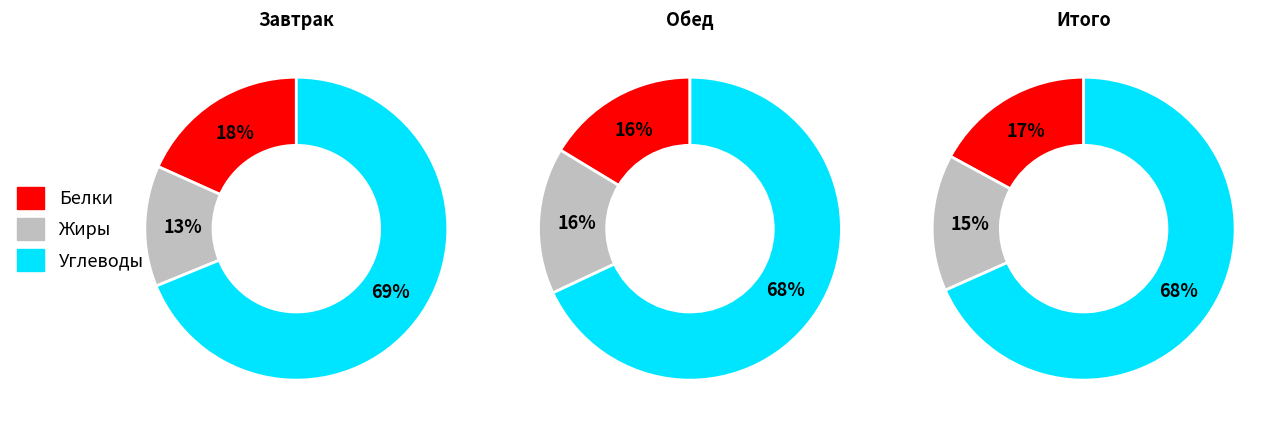

Does Яблоко account for over 50% of the chart?

No